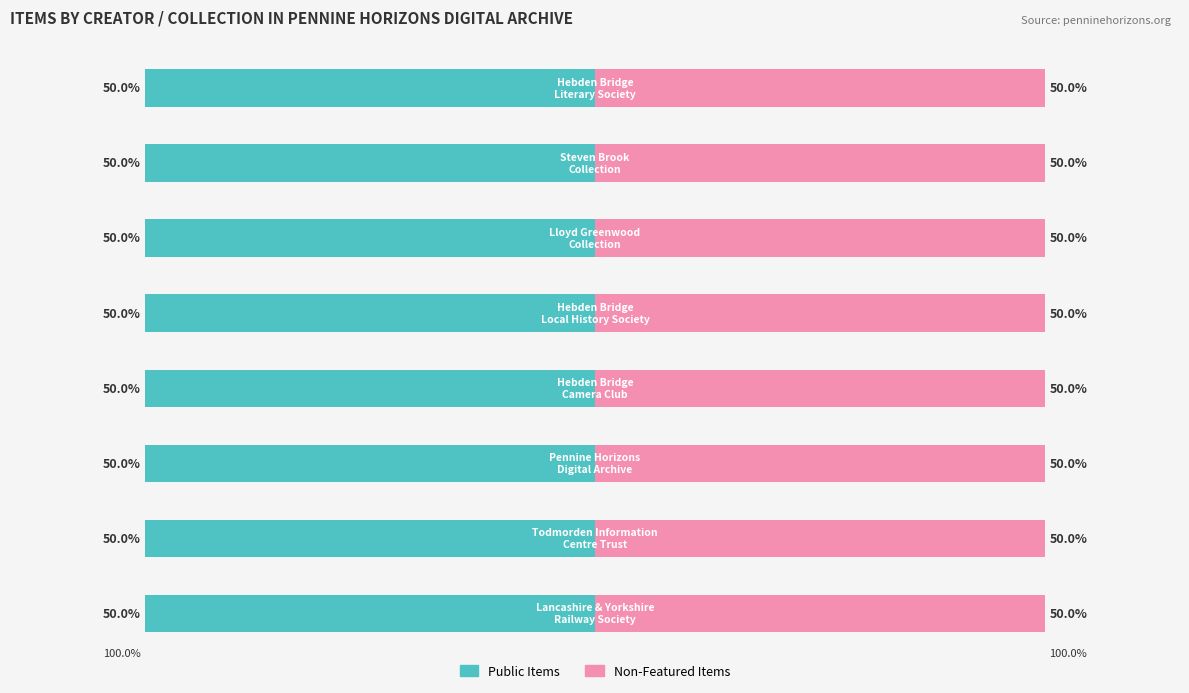

Is it true that Item Count equals 2 at Lloyd Greenwood
Collection?

False